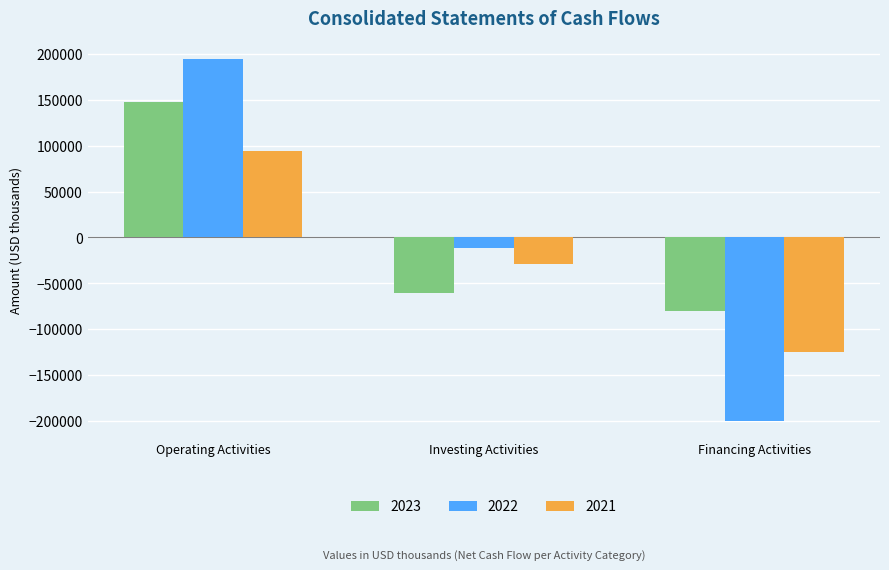

What is the smallest value displayed?

-199581